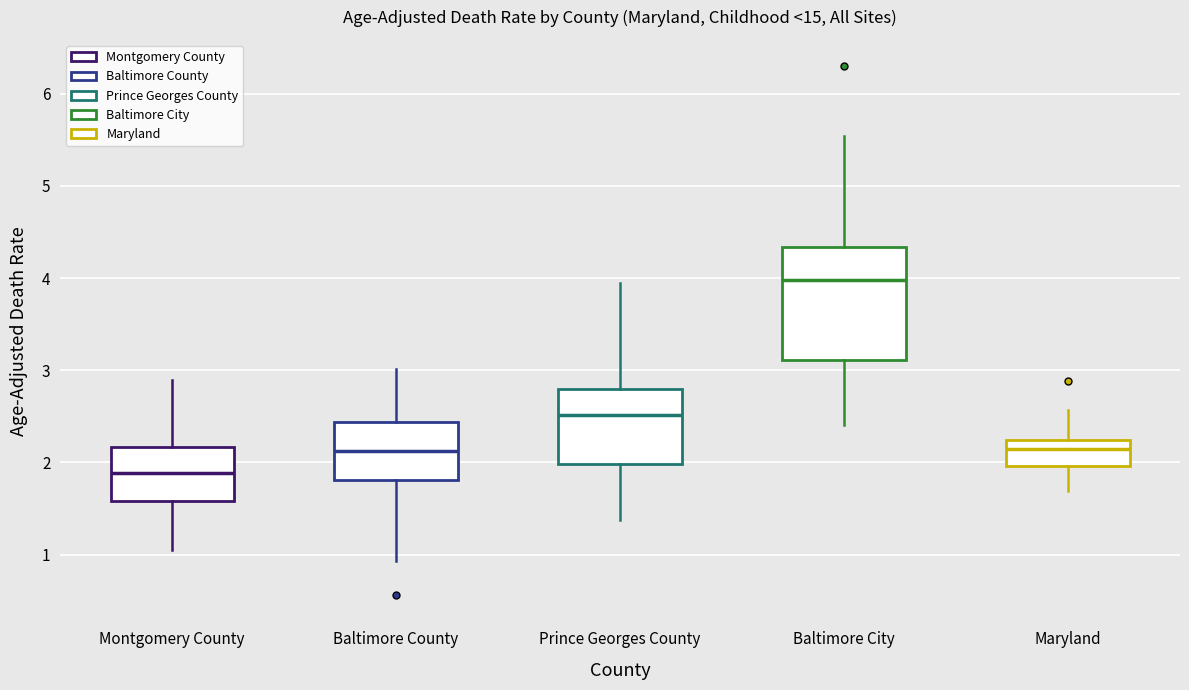

Which box is the tallest, from its lower edge to its upper edge?

Baltimore City